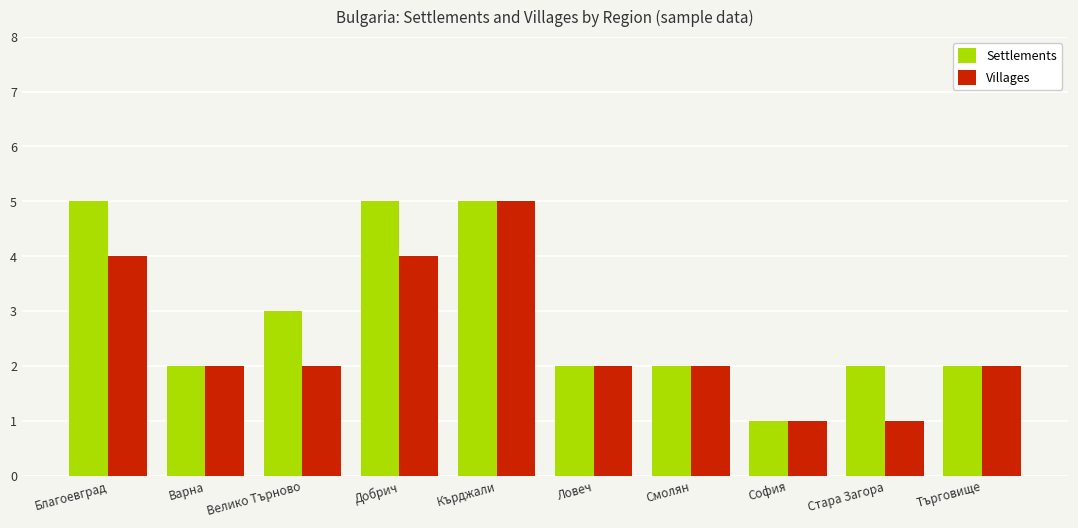

Reading left to right, extract all data points from this chart.

Settlements: Благоевград=5	Варна=2	Велико Търново=3	Добрич=5	Кърджали=5	Ловеч=2	Смолян=2	София=1	Стара Загора=2	Търговище=2
Villages: Благоевград=4	Варна=2	Велико Търново=2	Добрич=4	Кърджали=5	Ловеч=2	Смолян=2	София=1	Стара Загора=1	Търговище=2